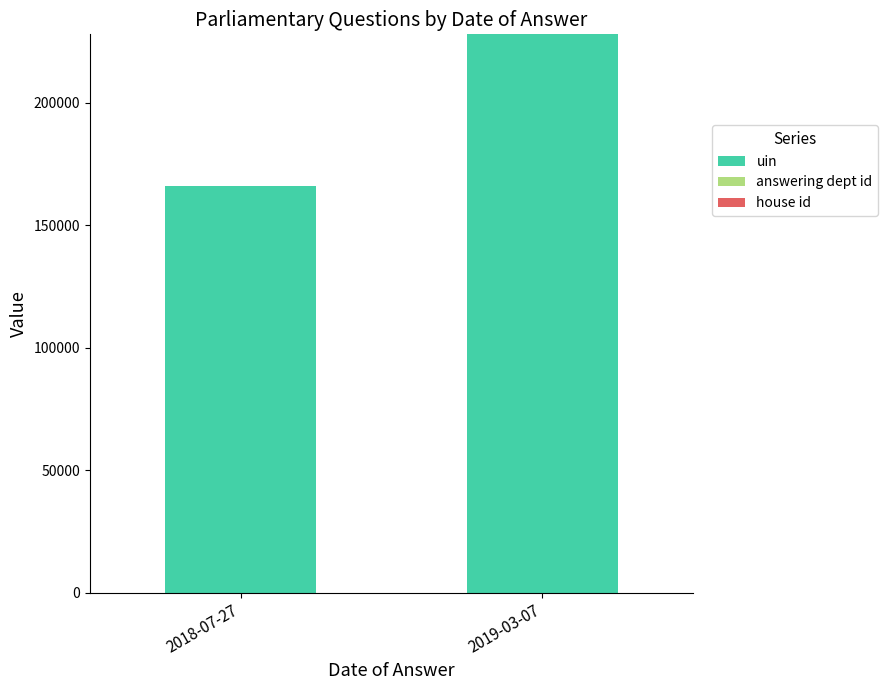

What value does the uin series have at 2019-03-07?

228015